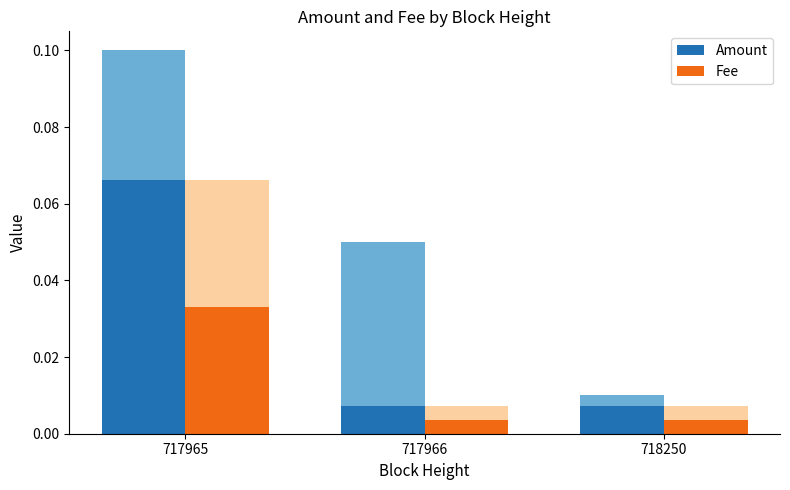

Between 717965 and 717966, which series saw the biggest shift?

Amount